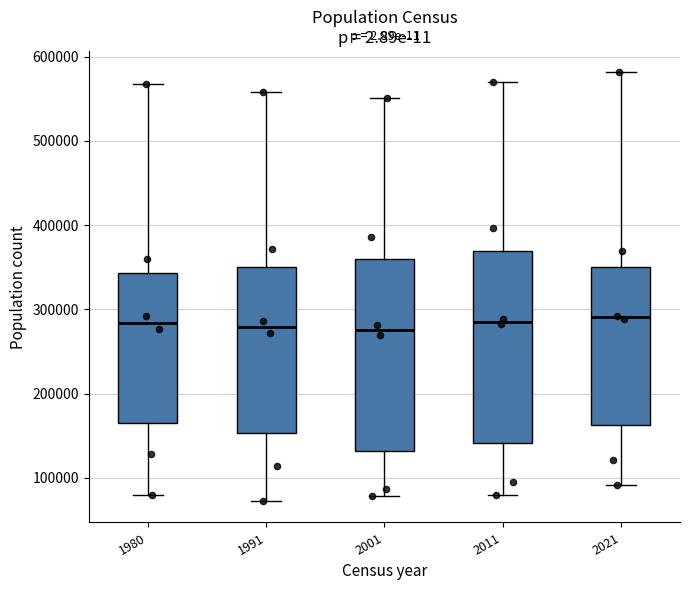

Reading left to right, transcribe this box plot: for each box, give where its median line is, the range the box spans, and where its two whiskers end, as read against the y-axis. The values are not printed on the chart, so give them approximately, as read against the axis.

1980: median 280000, box 170000 to 340000, whiskers 80000 to 570000
1991: median 280000, box 150000 to 350000, whiskers 70000 to 560000
2001: median 280000, box 130000 to 360000, whiskers 80000 to 550000
2011: median 290000, box 140000 to 370000, whiskers 80000 to 570000
2021: median 290000, box 160000 to 350000, whiskers 90000 to 580000